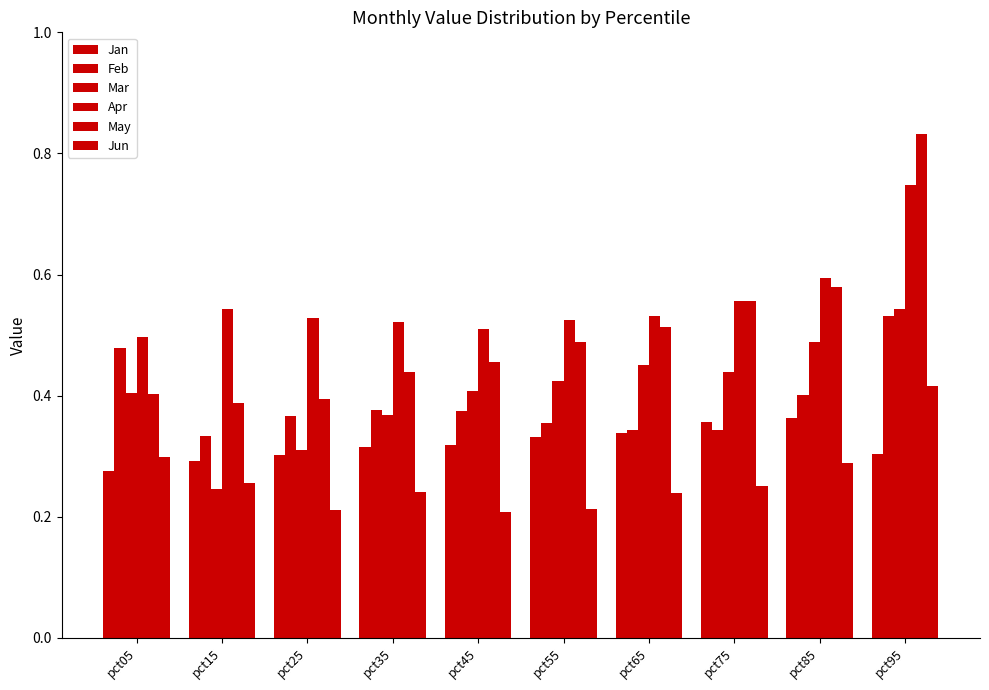

What is the minimum value for Jun?

0.2